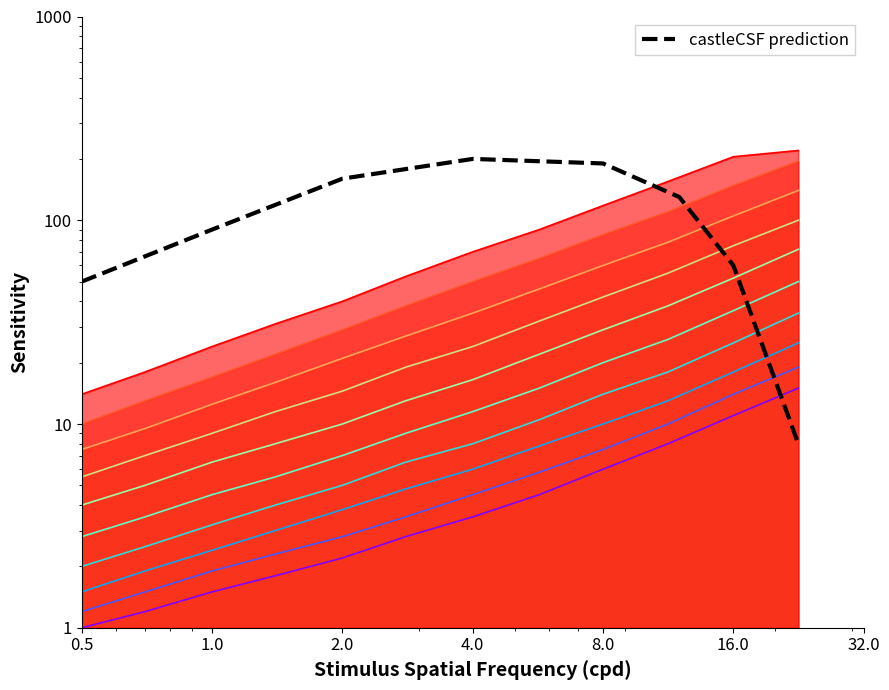

Read the value at 1.0, to the nearest 10.

90